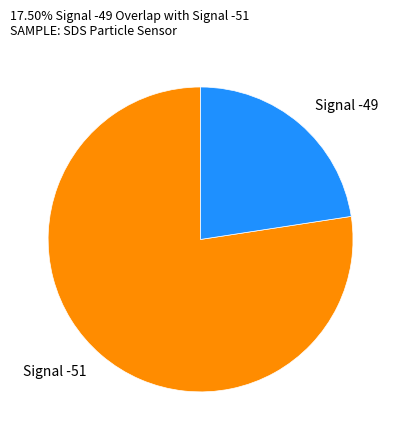

Do Signal -49 and Signal -51 together represent more than half of the pie?

Yes